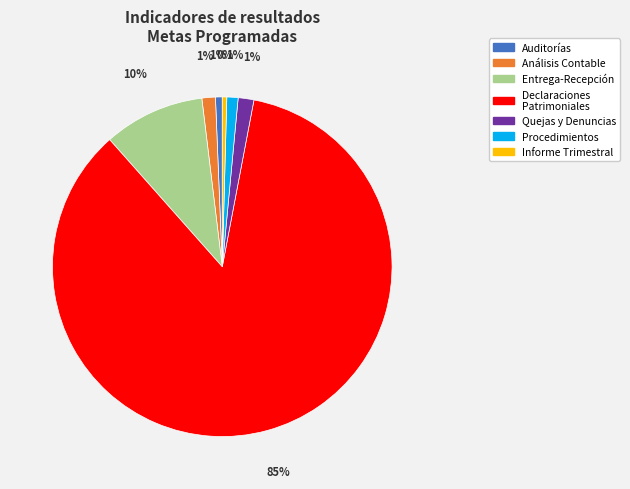

Is the sum of Auditorías and Entrega-Recepción greater than half?

No